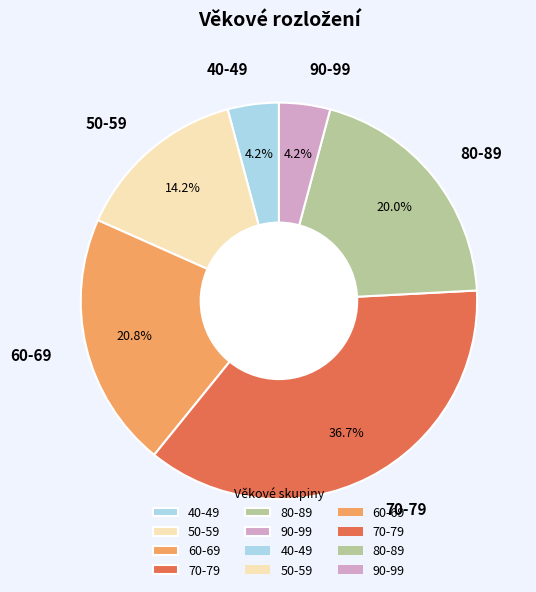

To the nearest percent, what is the average slice percentage?

17%